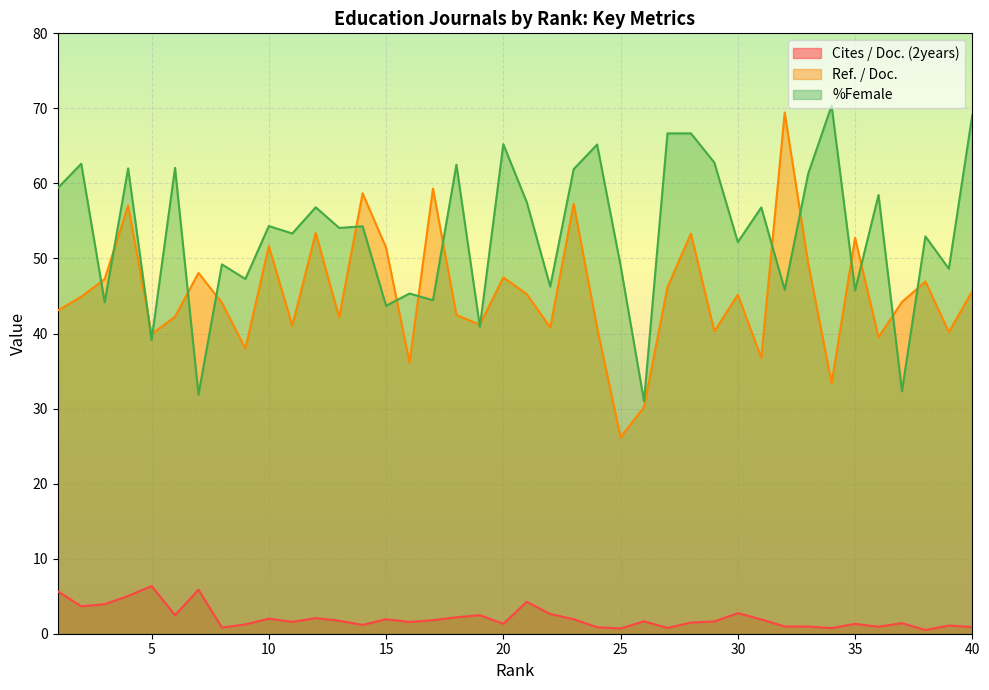

In %Female, how many points are lower than both neighbors (excluding endpoints)?

16